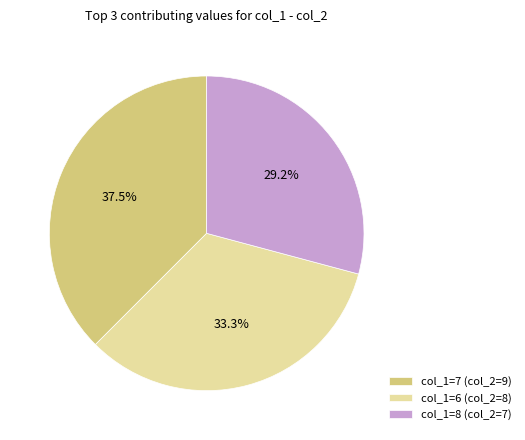

How many segments does this pie chart have?

3